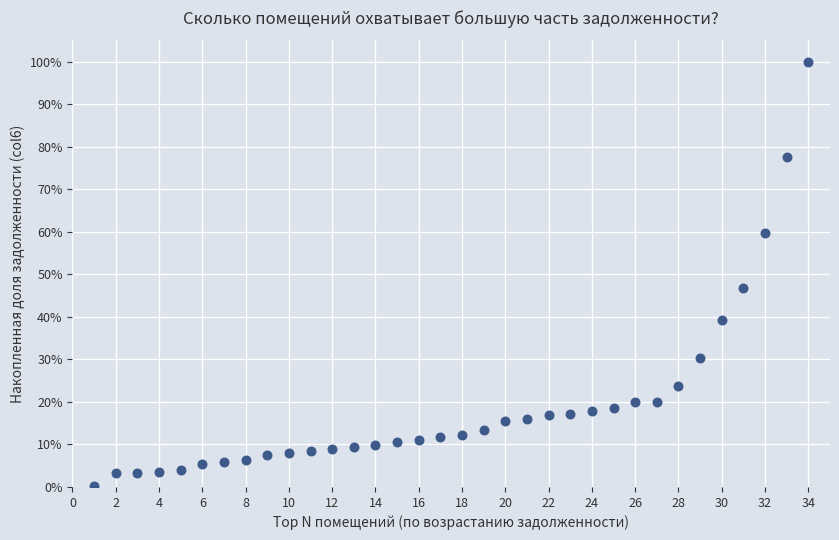

What Y value in the scatter plot is closest to 50?

46.8